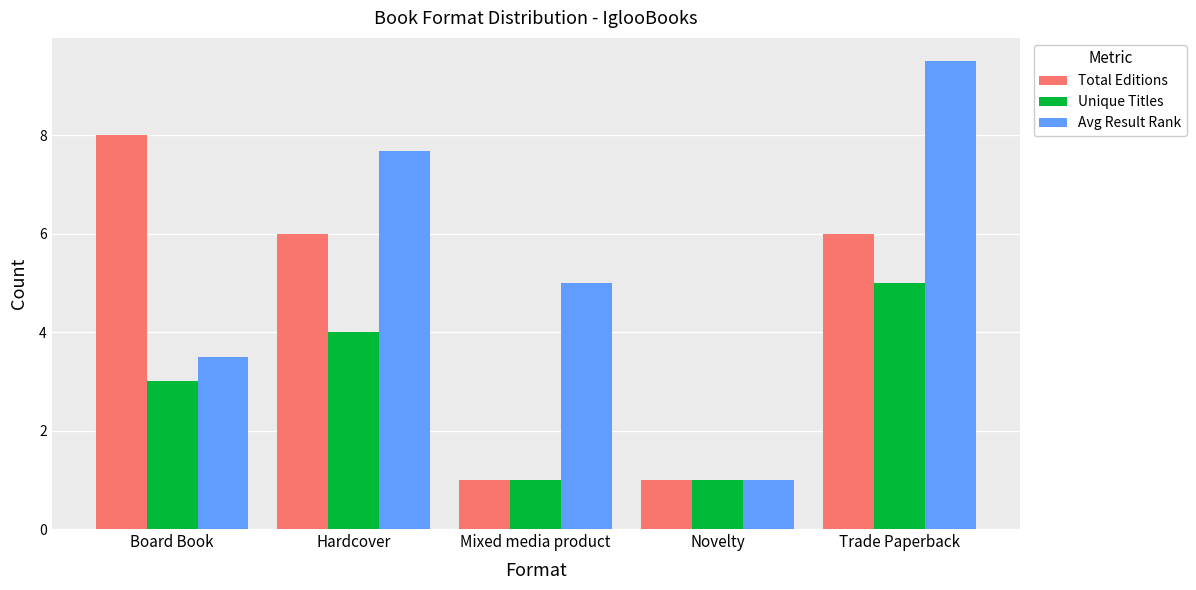

What is the value of the Total Editions bar at the 4th from the left?

1.0